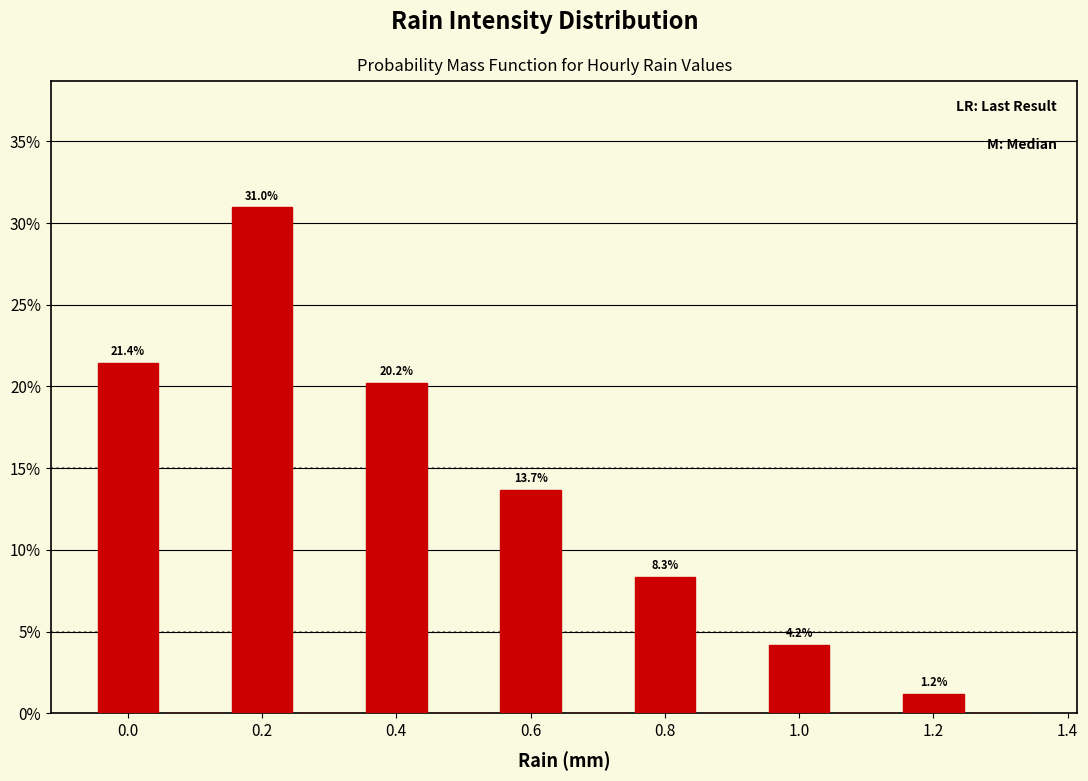

Which range on the x-axis has the tallest bar?

0.15 to 0.25